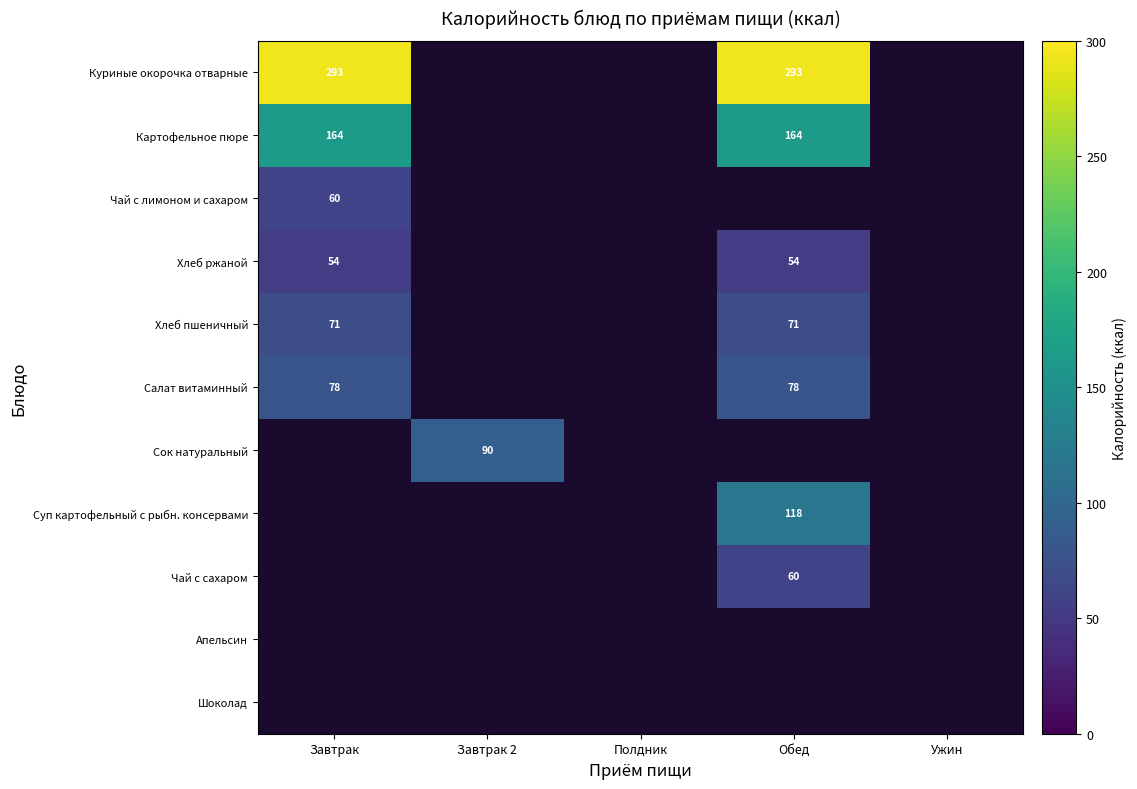

The value of Хлеб пшеничный at Завтрак is 71. True or false?

True